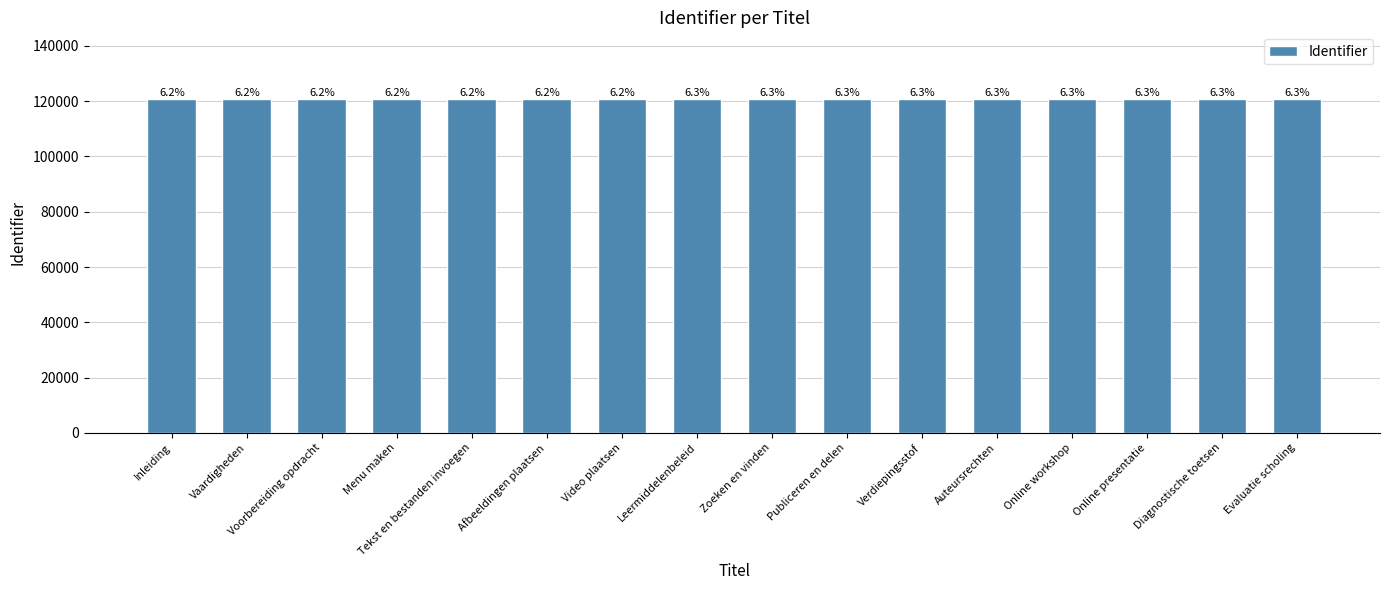

How many bars are there in total?

16